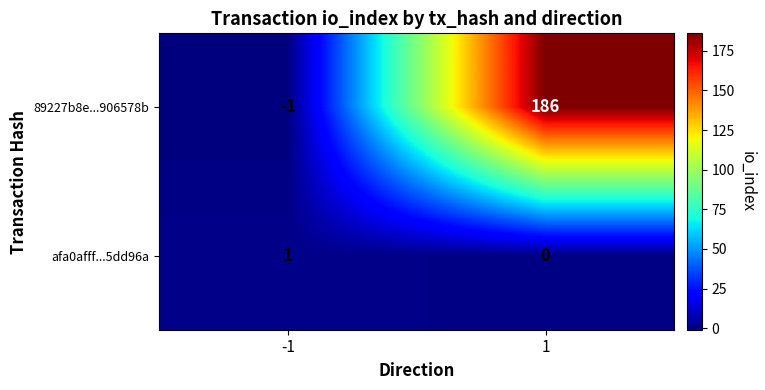

Which series has the widest spread of values?

89227b8e...906578b